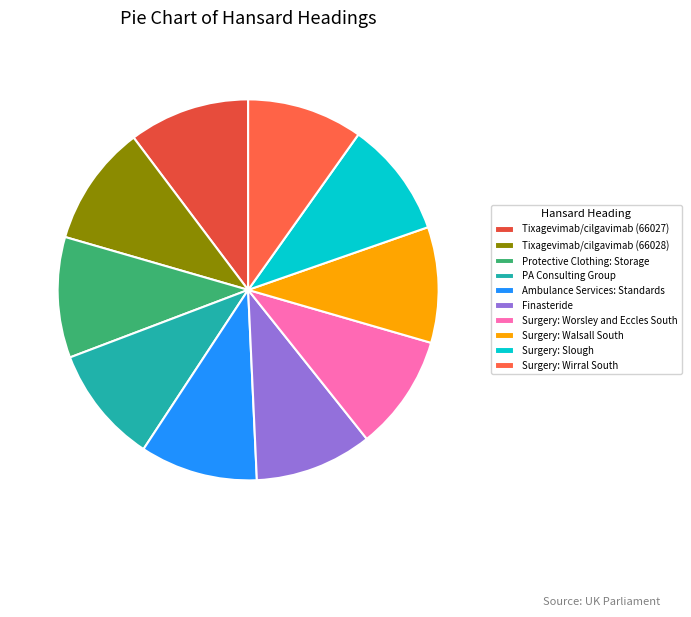

Does any single category account for the majority?

No